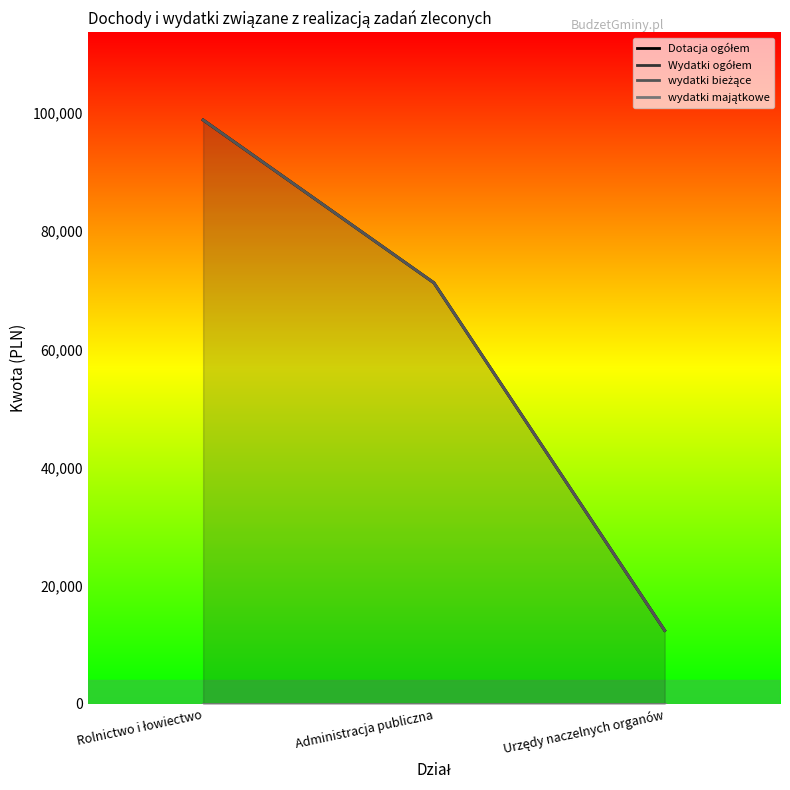

What is the total value across all series at Urzędy naczelnych organów?

37257.0